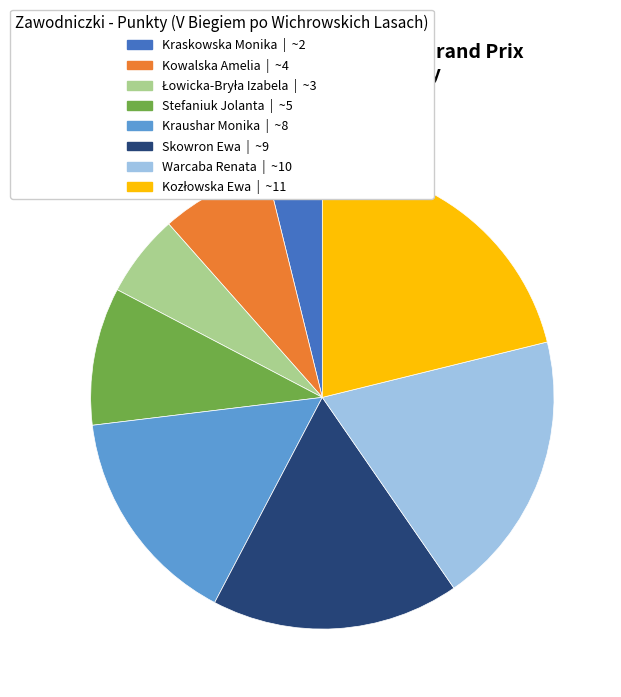

Is it true that Kowalska Amelia | ~4 is 8% of the pie?

True